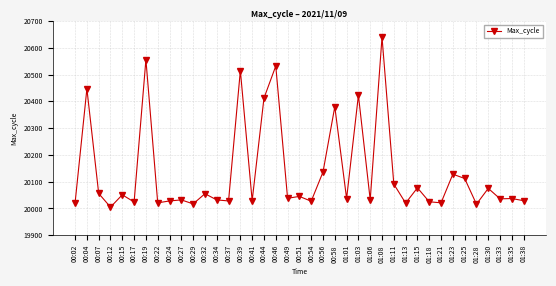

Approximately how many times larger is the value at 00:44 compared to 00:07?

1.0